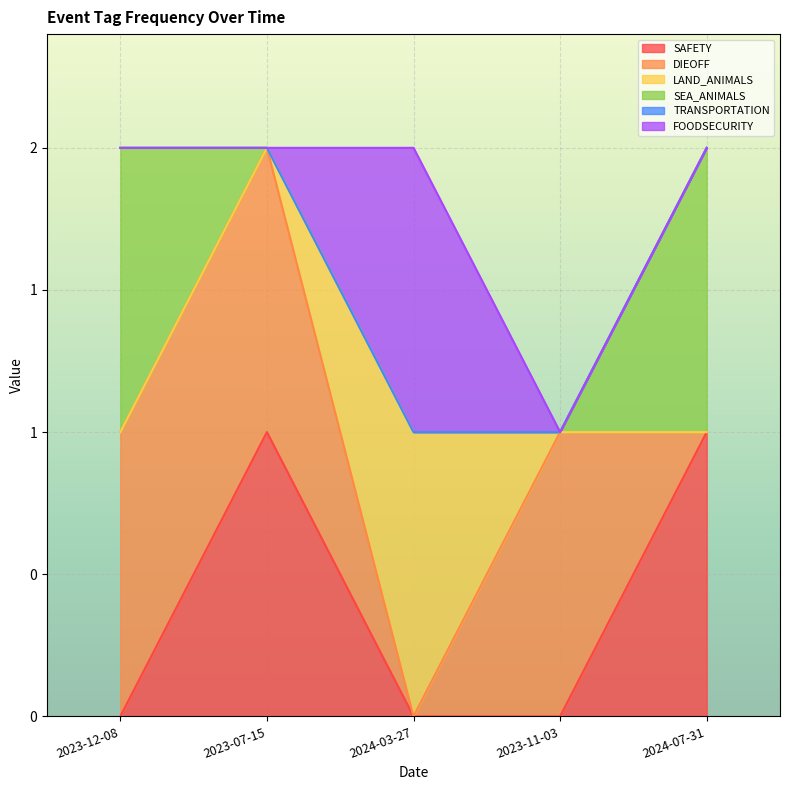

After their last crossing, which series has the higher values: SAFETY or SEA_ANIMALS?

SAFETY